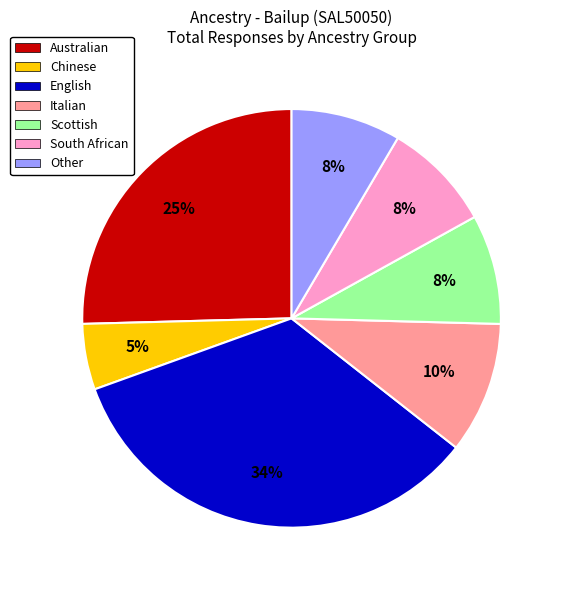

Which category has the biggest portion of the pie?

English